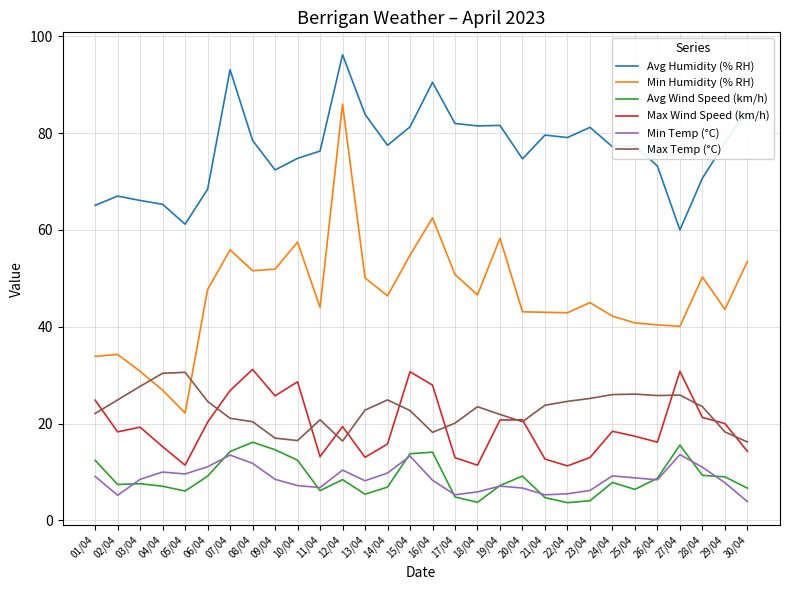

True or false: Avg Humidity (% RH) and Min Temp (°C) cross at least once.

False